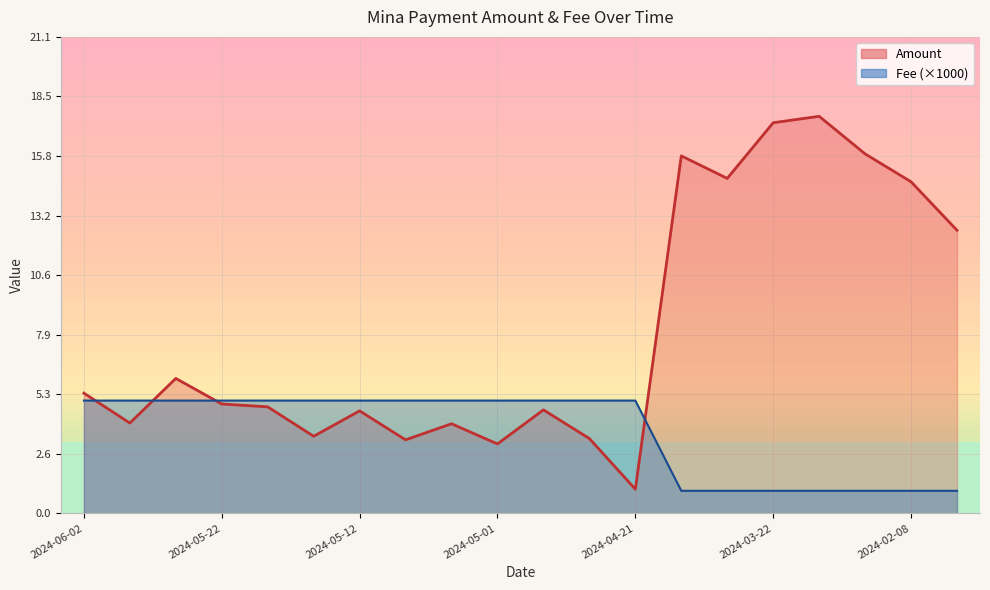

At which label does Amount first exceed 4?

2024-06-02